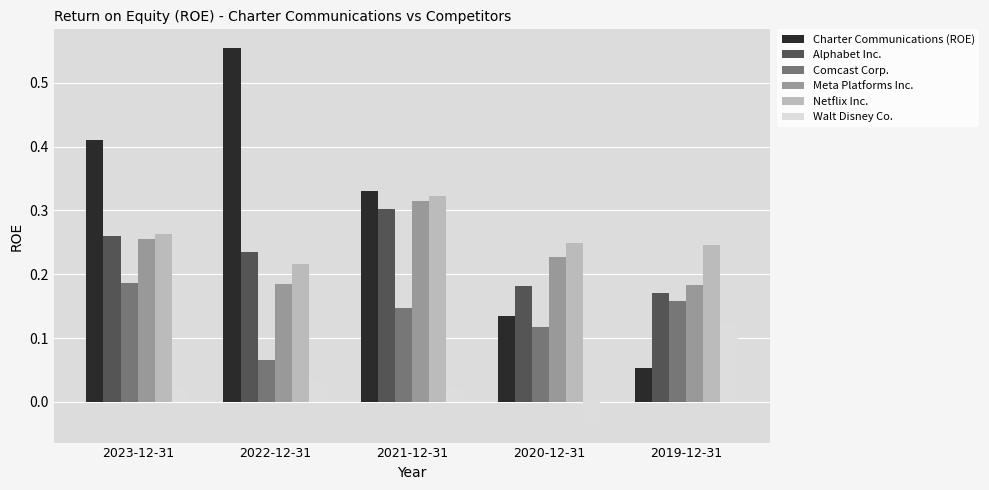

What are all the series names shown in the legend?

Charter Communications (ROE), Alphabet Inc., Comcast Corp., Meta Platforms Inc., Netflix Inc., Walt Disney Co.